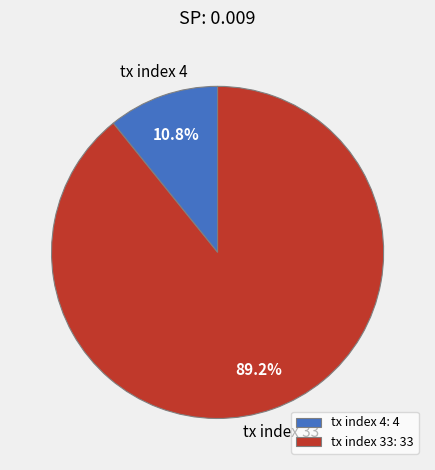

Which category accounts for the majority?

tx index 33